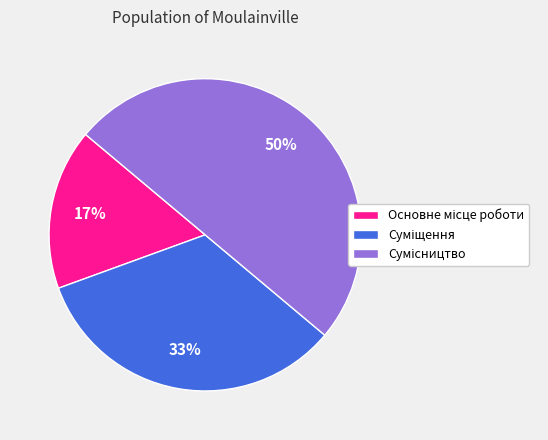

To the nearest percent, what is the average slice percentage?

33%